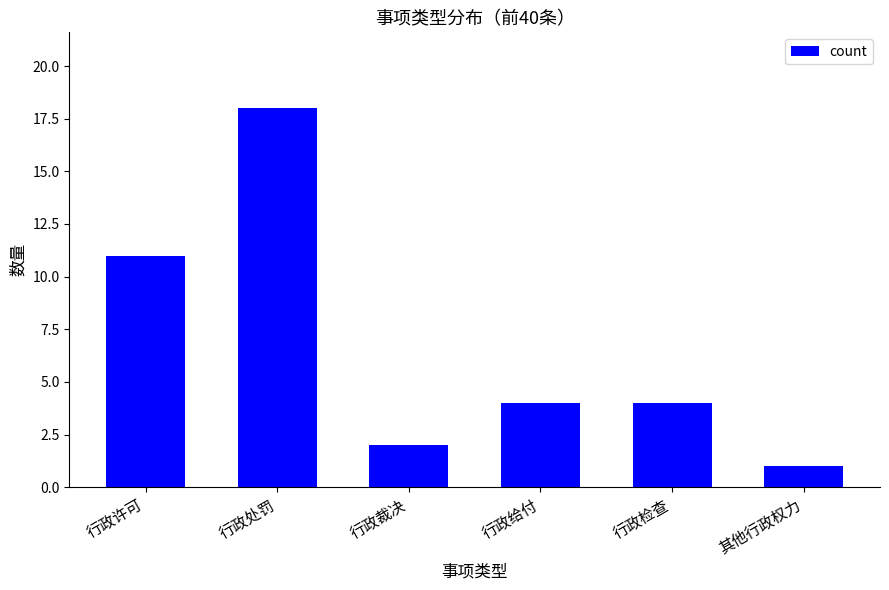

Which label corresponds to the smallest value in the chart?

其他行政权力